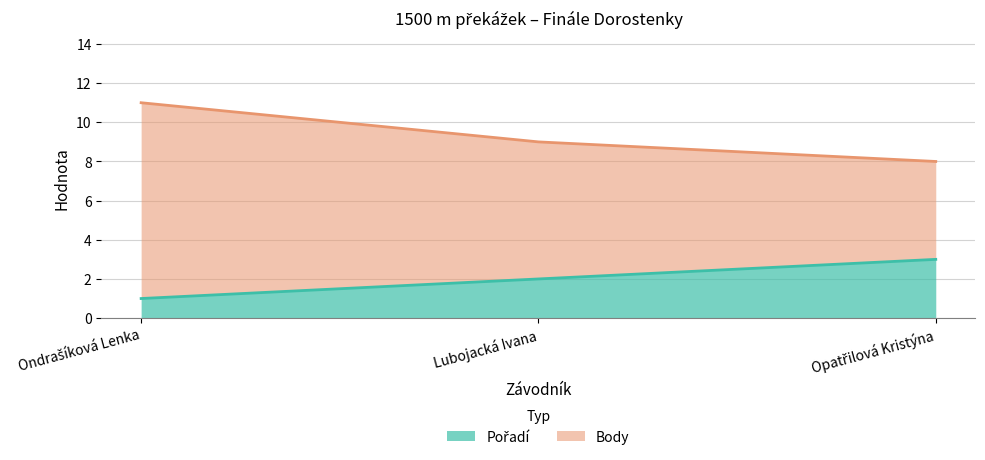

Count the number of data series in this chart.

2